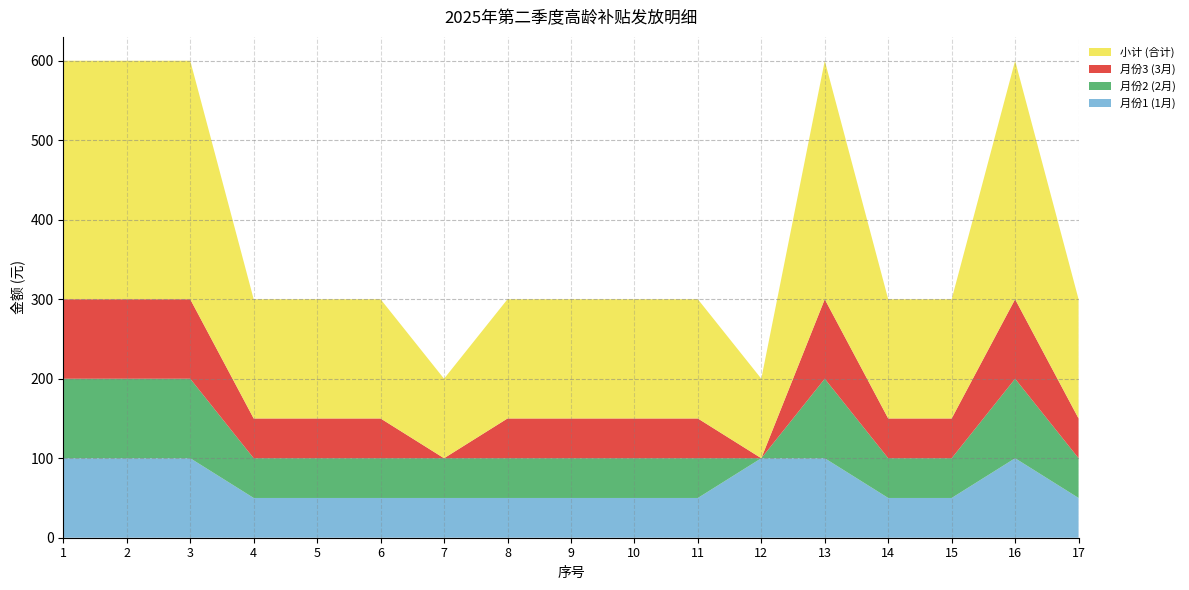

Reading left to right, transcribe all the data shown in this chart.

月份1 (1月): 1=100	2=100	3=100	4=50	5=50	6=50	7=50	8=50	9=50	10=50	11=50	12=100	13=100	14=50	15=50	16=100	17=50
月份2 (2月): 1=100	2=100	3=100	4=50	5=50	6=50	7=50	8=50	9=50	10=50	11=50	12=0	13=100	14=50	15=50	16=100	17=50
月份3 (3月): 1=100	2=100	3=100	4=50	5=50	6=50	7=0	8=50	9=50	10=50	11=50	12=0	13=100	14=50	15=50	16=100	17=50
小计 (合计): 1=300	2=300	3=300	4=150	5=150	6=150	7=100	8=150	9=150	10=150	11=150	12=100	13=300	14=150	15=150	16=300	17=150